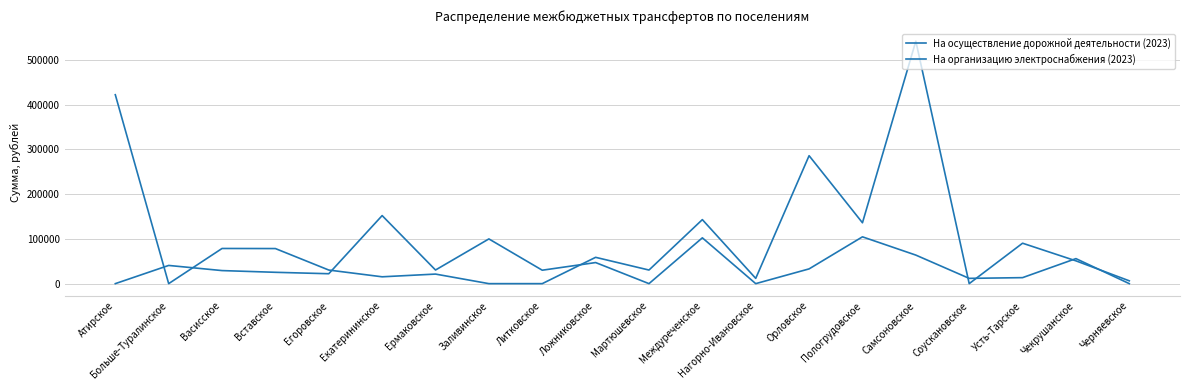

Reading left to right, list all the values displayed in this chart.

На осуществление дорожной деятельности (2023): 421815.0	0.0	78527.0	78332.0	30353.0	15275.0	21345.0	0.0	0.0	58749.0	30353.0	142955.0	11750.0	285714.0	135905.0	541467.0	0.0	90277.0	50916.0	6267.0
На организацию электроснабжения (2023): 0.0	40637.0	29163.9	25314.8	22132.0	151963.1	30422.2	99853.0	29978.1	47076.7	0.0	102295.6	0.0	32938.9	104516.2	63731.2	11769.2	13397.6	55885.1	0.0